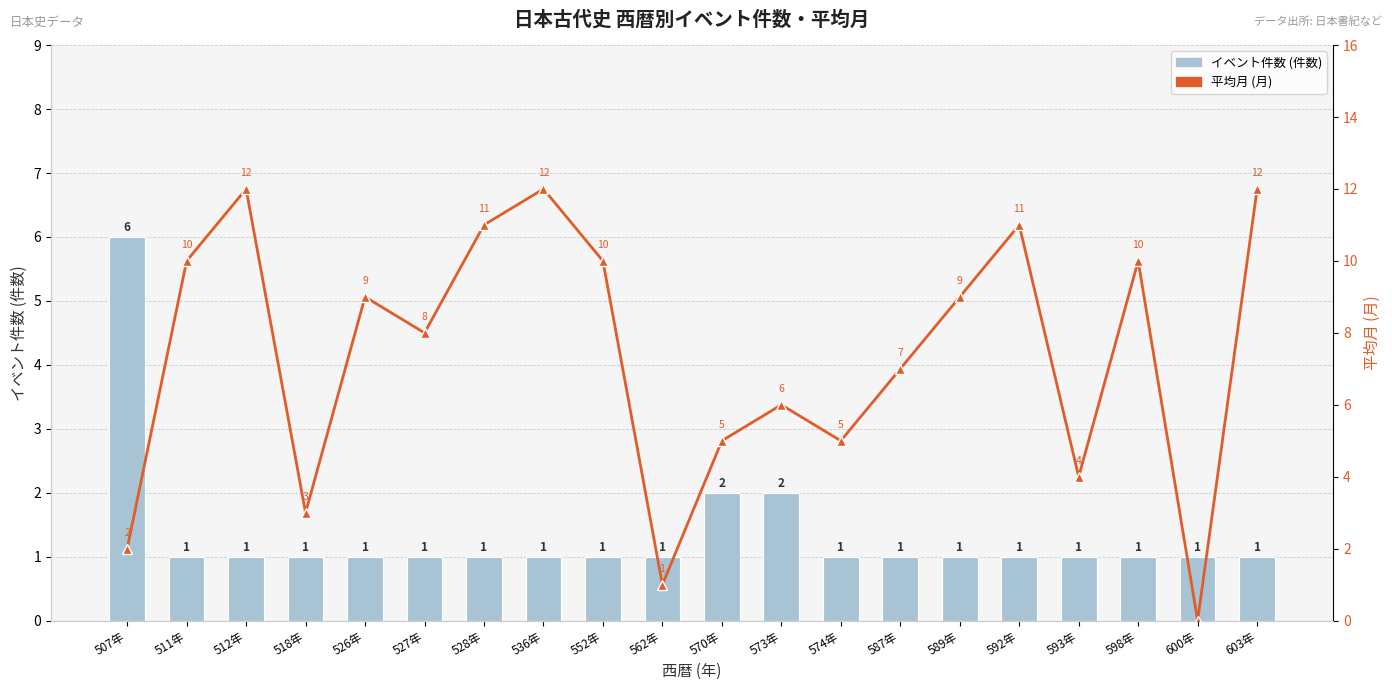

Reading left to right, transcribe all the data shown in this chart.

イベント件数 (件数): 507年=6	511年=1	512年=1	518年=1	526年=1	527年=1	528年=1	536年=1	552年=1	562年=1	570年=2	573年=2	574年=1	587年=1	589年=1	592年=1	593年=1	598年=1	600年=1	603年=1
平均月 (月): 507年=2	511年=10	512年=12	518年=3	526年=9	527年=8	528年=11	536年=12	552年=10	562年=1	570年=5	573年=6	574年=5	587年=7	589年=9	592年=11	593年=4	598年=10	600年=0	603年=12